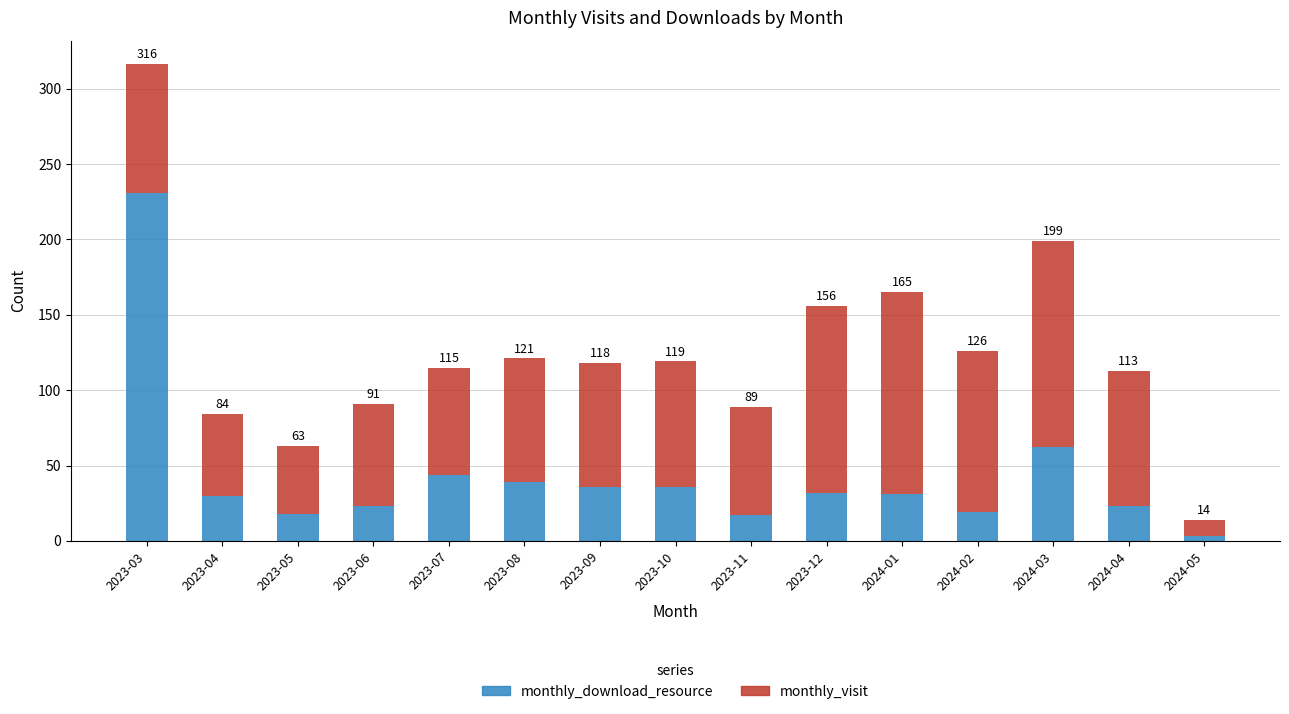

Are the bars grouped side by side (vs. stacked)?

No